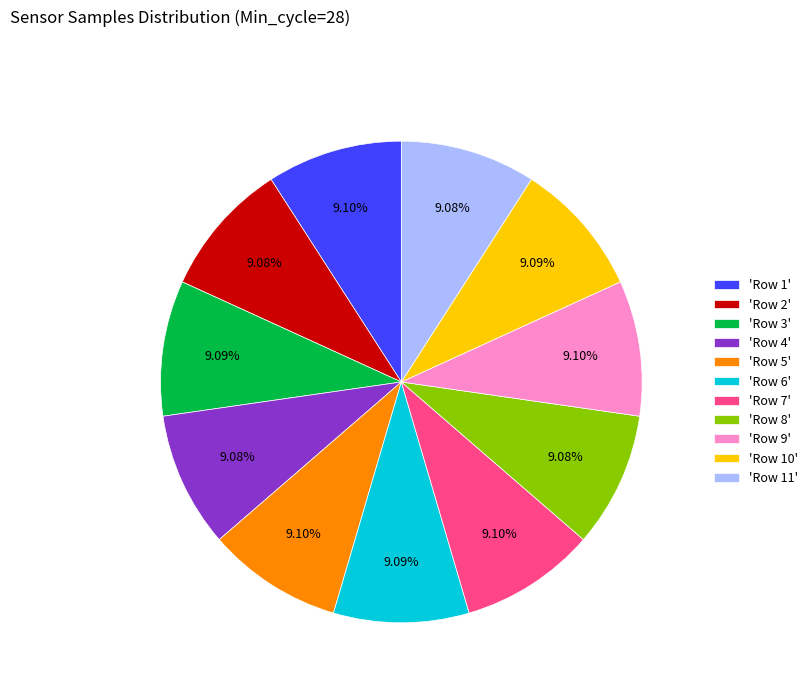

Count the number of slices in the pie.

11